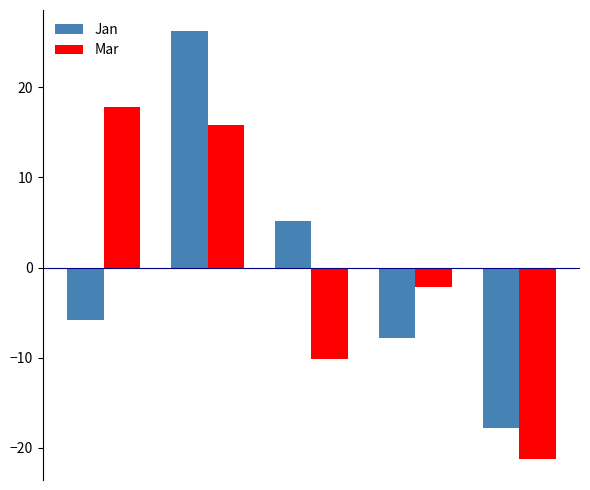

What is the difference between the second highest and second lowest values in the Jan series?

13.0